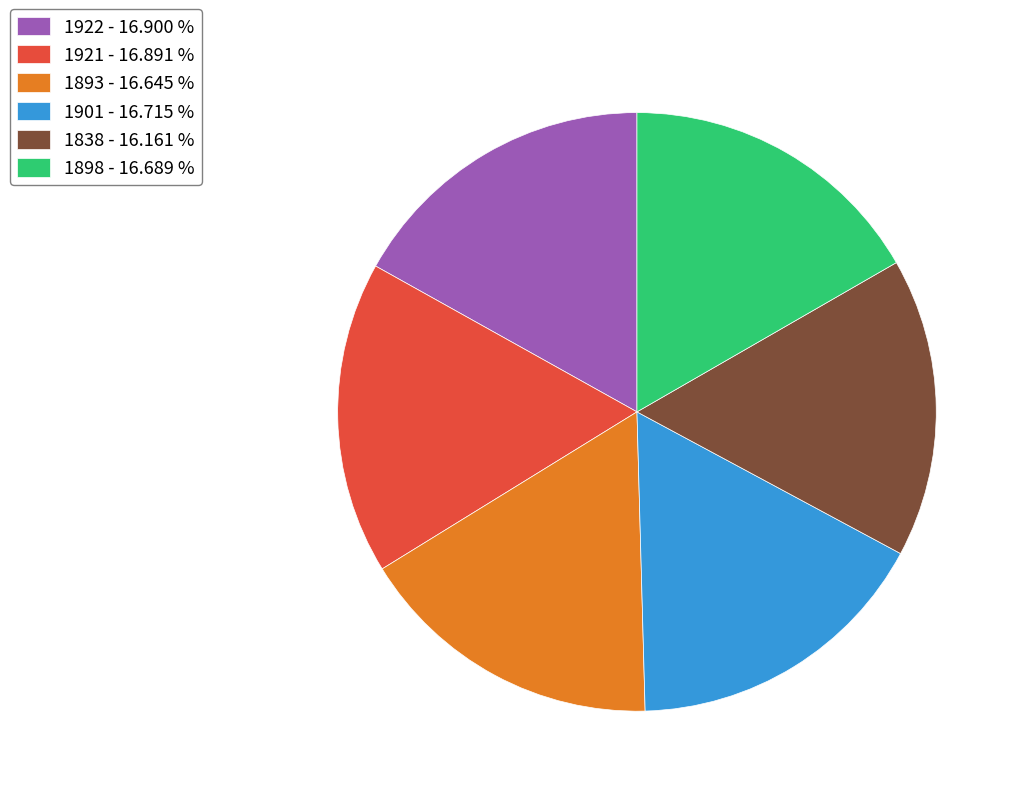

What is the ratio of the value at 1922 - 16.900 % to the value at 1901 - 16.715 %?

1.0